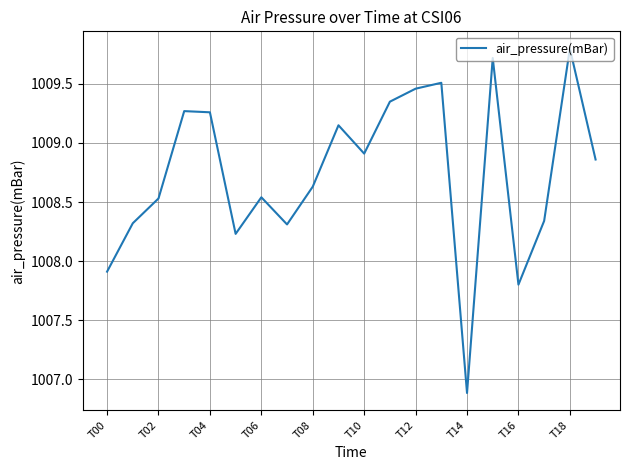

What is the difference between the maximum and minimum values?

2.9